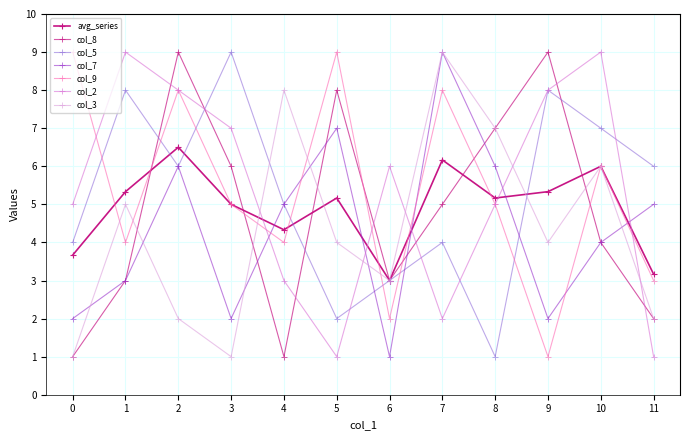

Count the number of categories in the chart.

12